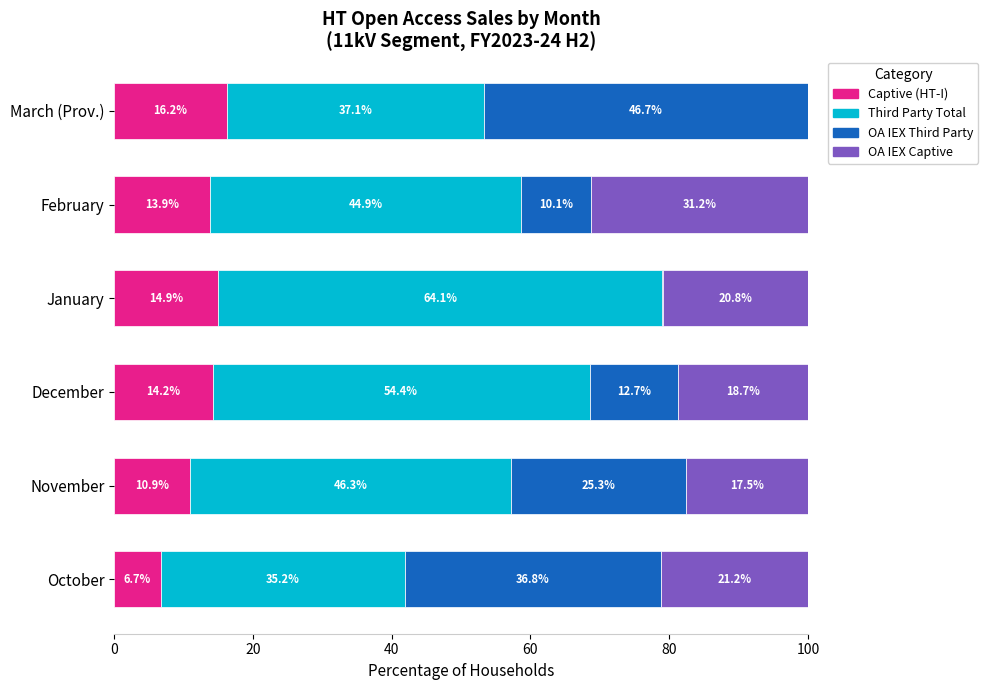

What is the total value across all series at November?

100.0